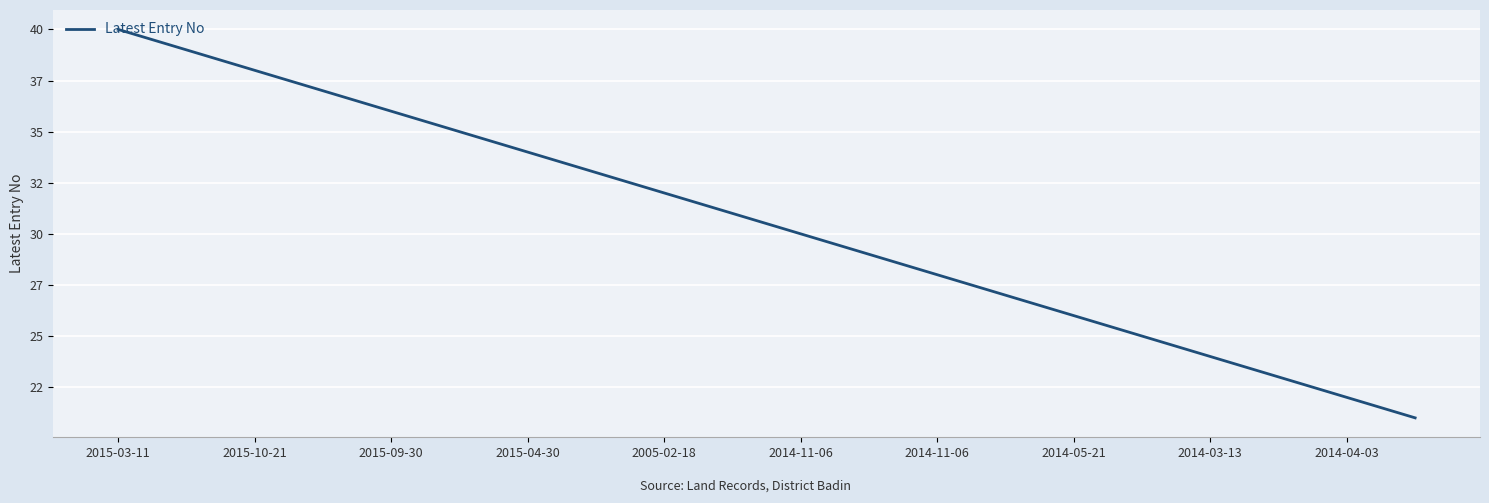

Which category has the highest value across all series?

2015-03-11